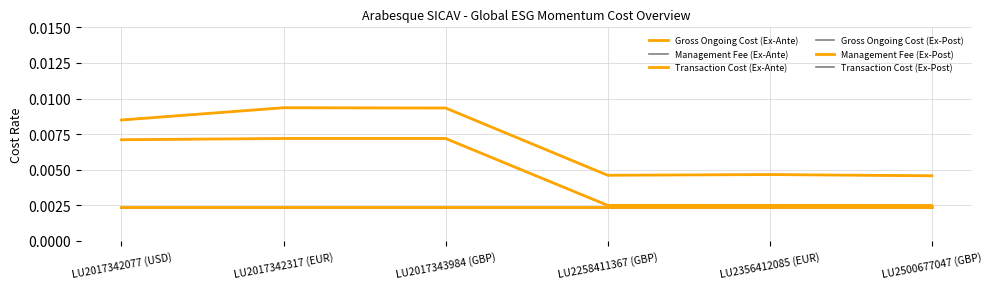

Which has a higher value, LU2258411367 (GBP) or LU2356412085 (EUR)?

LU2356412085 (EUR)